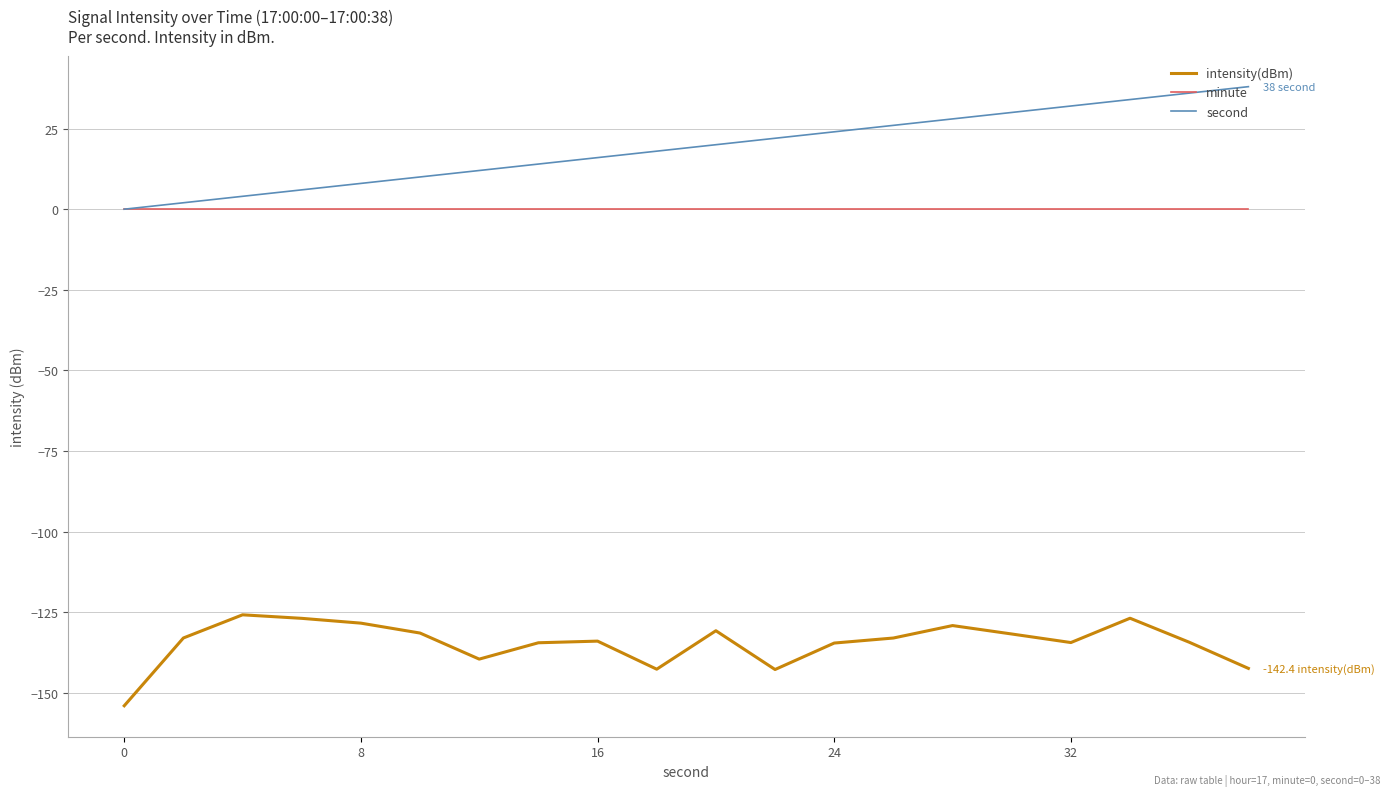

Which series has the widest spread of values?

second